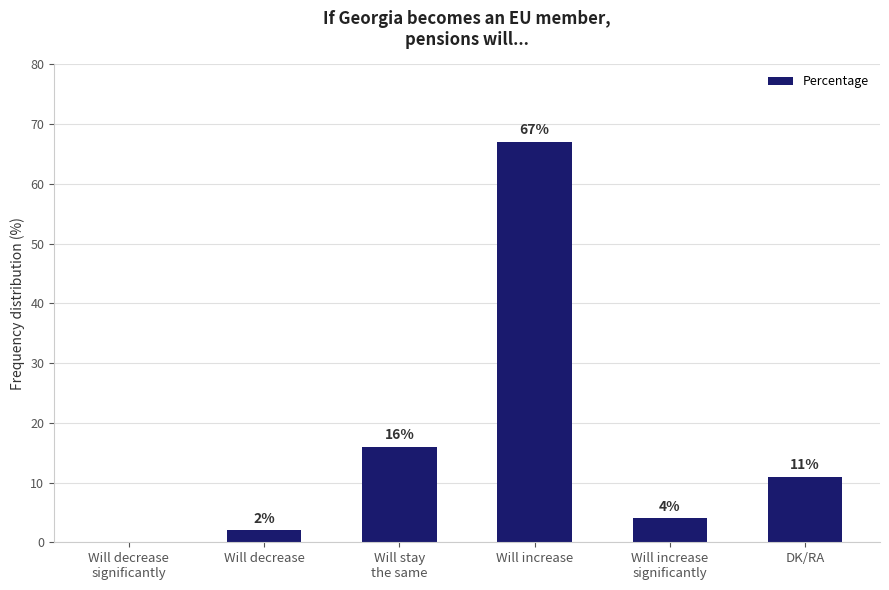

What is the sum of all values?

100